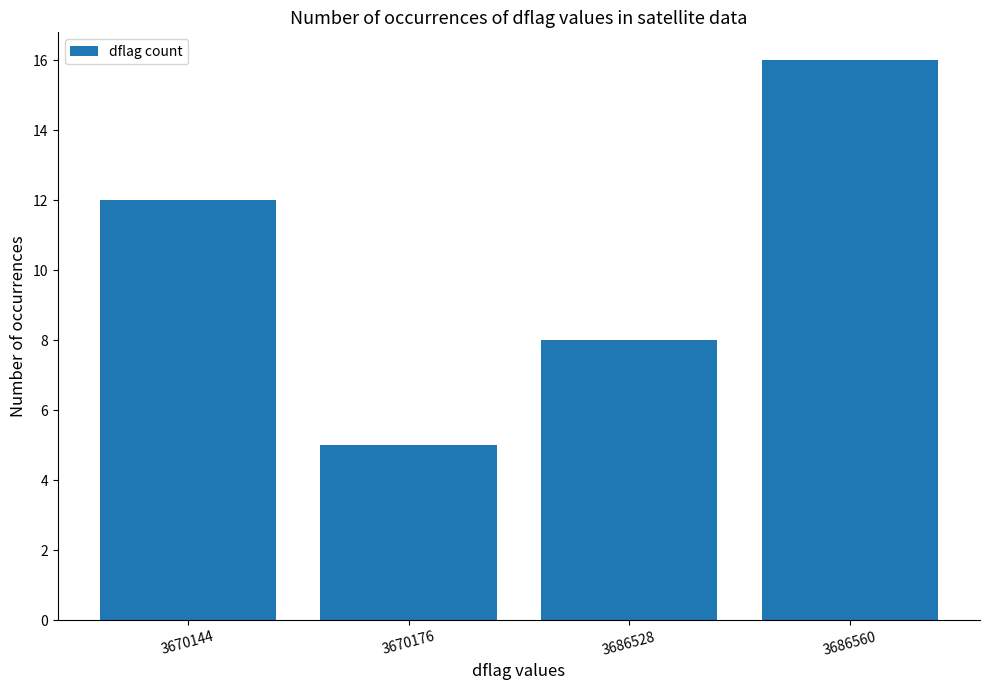

What is the greatest value displayed?

16